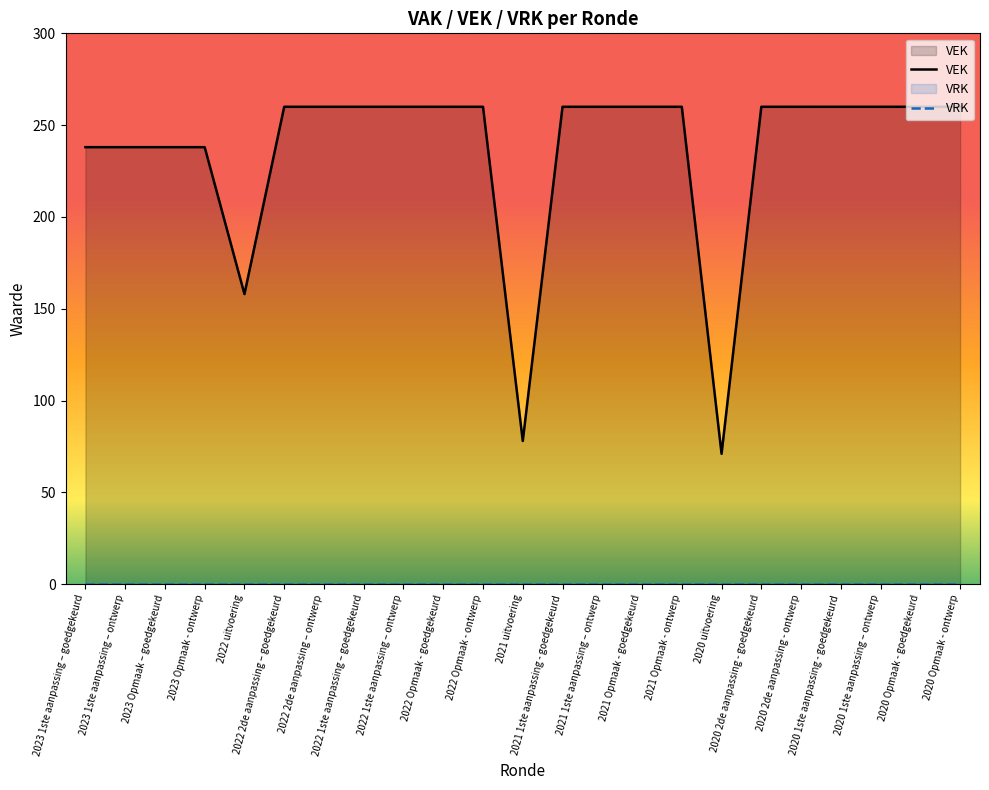

What is the change in value from 2023 Opmaak - ontwerp to 2021 1ste aanpassing - goedgekeurd?

+22